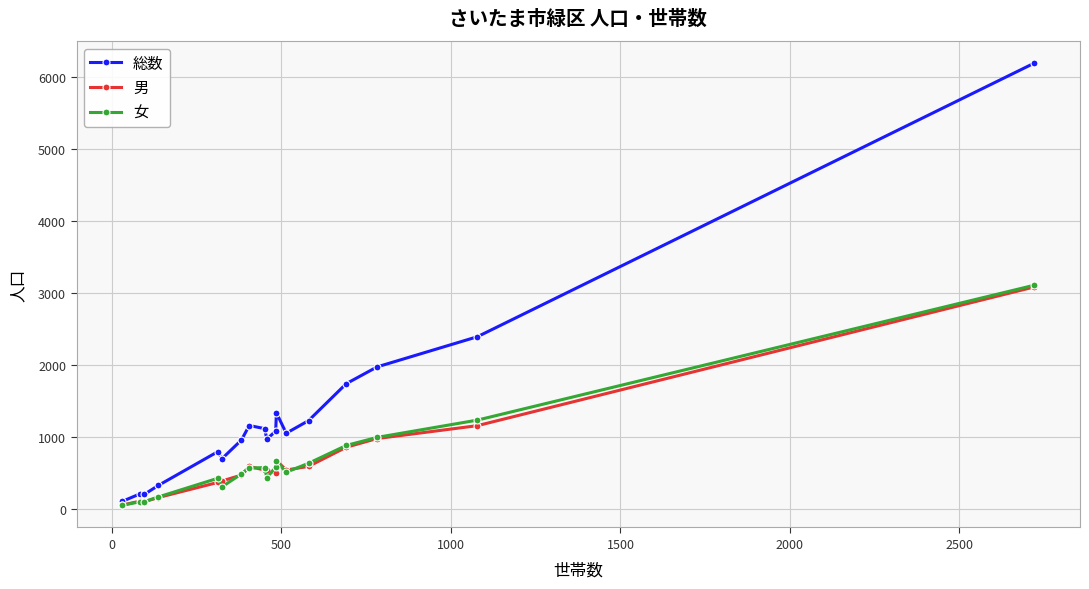

Which series has the largest total across all categories?

総数